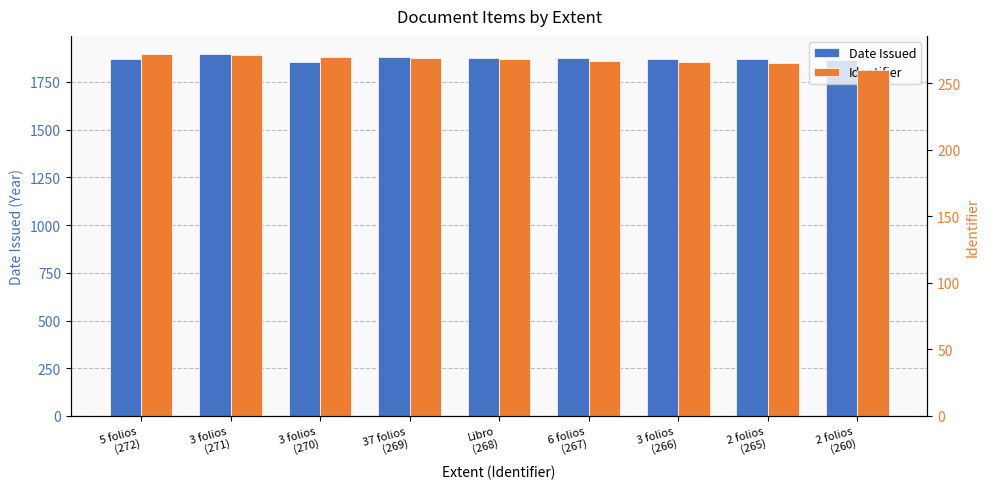

Reading left to right, extract all data points from this chart.

Date Issued: 1869	1896	1856	1878	1875	1876	1872	1868	1864
Identifier: 272	271	270	269	268	267	266	265	260